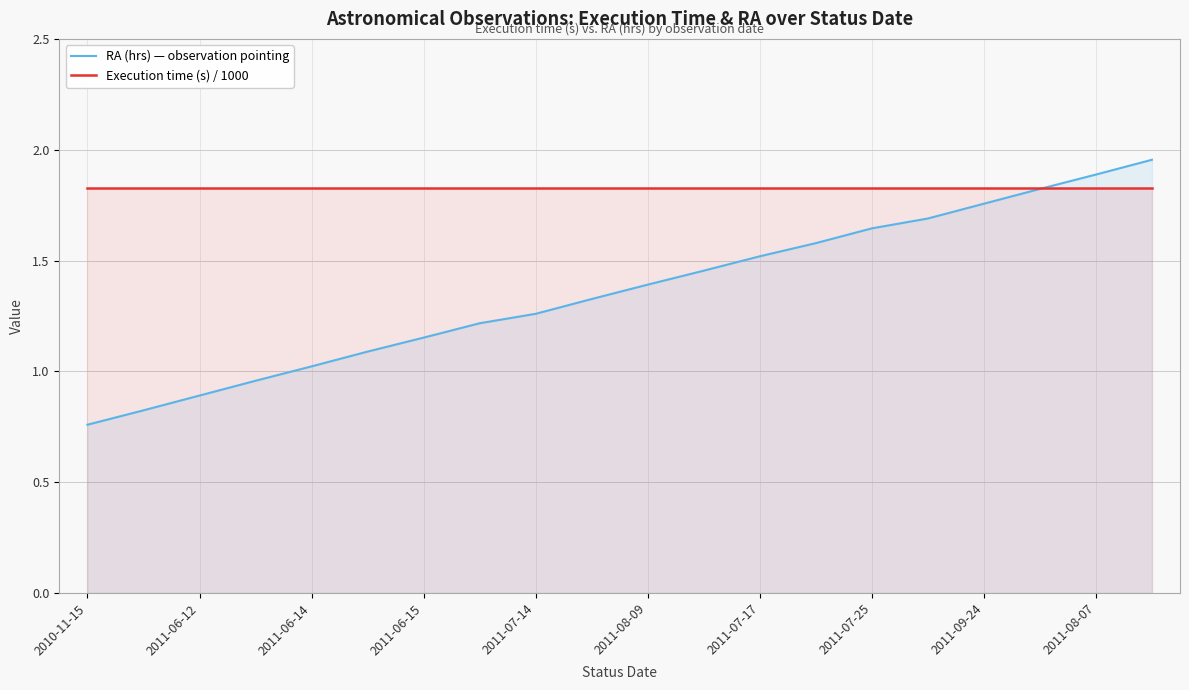

Rank the series by their maximum value, from highest to lowest.

RA (hrs) — observation pointing, Execution time (s) / 1000